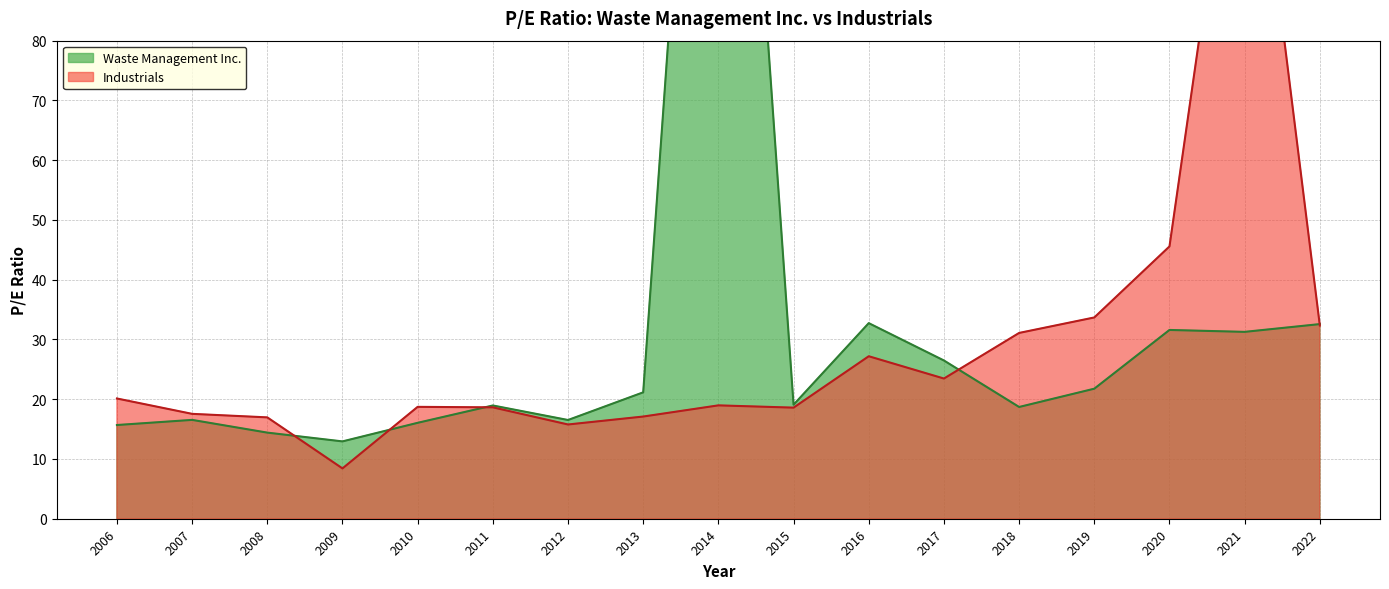

What is the maximum value shown in the chart?

197.9